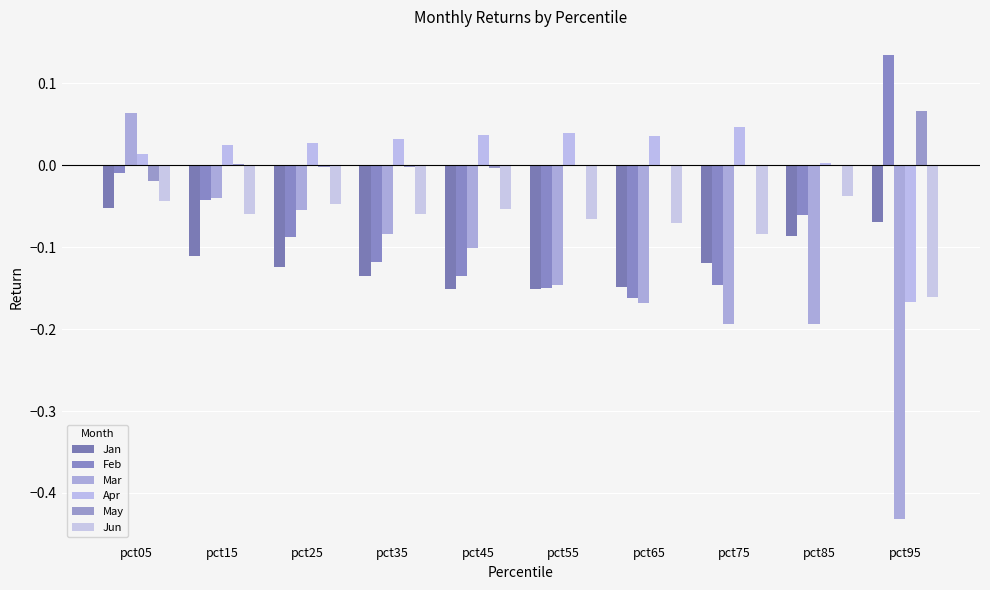

How many distinct data groups are displayed?

6